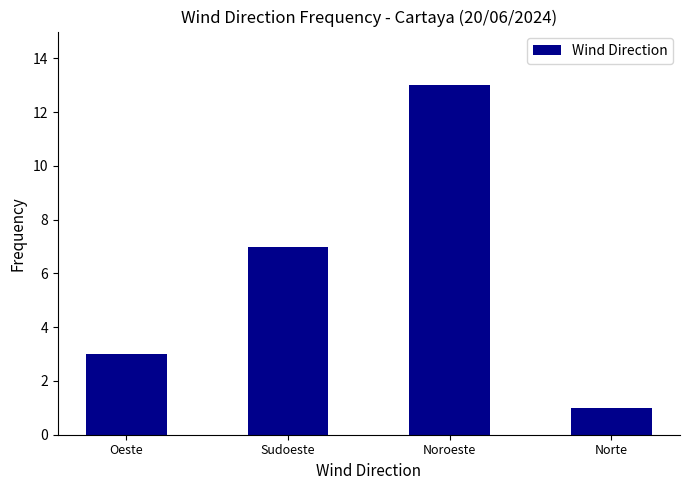

Rank the categories by value from highest to lowest.

Noroeste, Sudoeste, Oeste, Norte